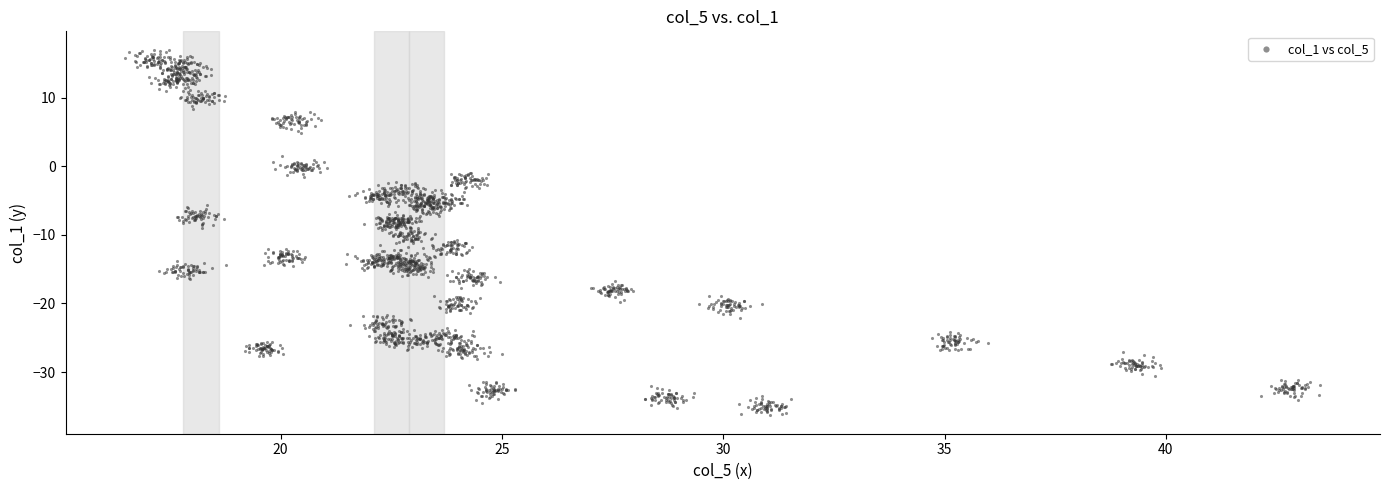

What is the range of X values (max minus min)?

27.0